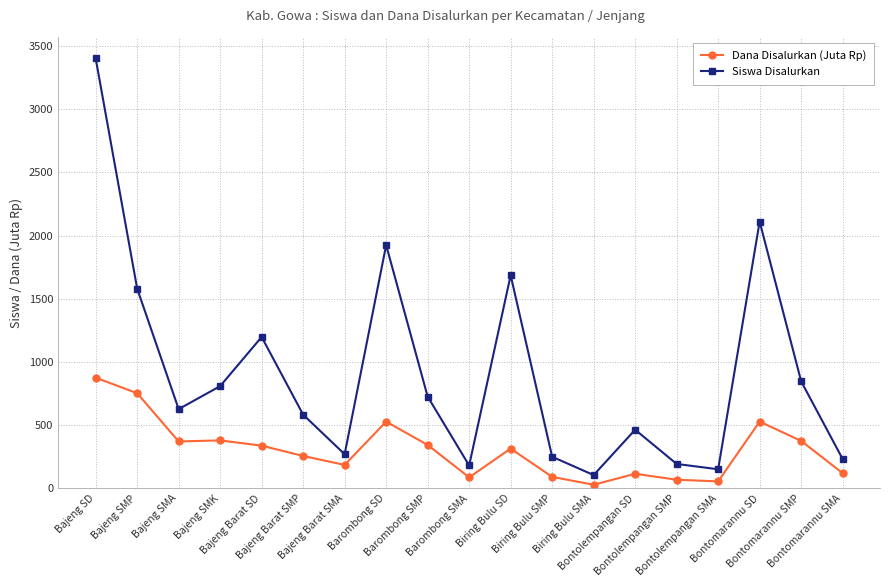

What is the sum of all Dana Disalurkan (Juta Rp) values?

5812.8